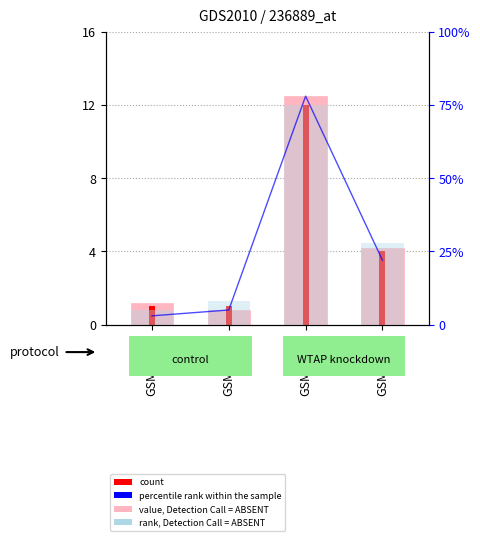

List the series in order of their peak value, lowest first.

count, value, Detection Call = ABSENT, rank, Detection Call = ABSENT, percentile rank within the sample